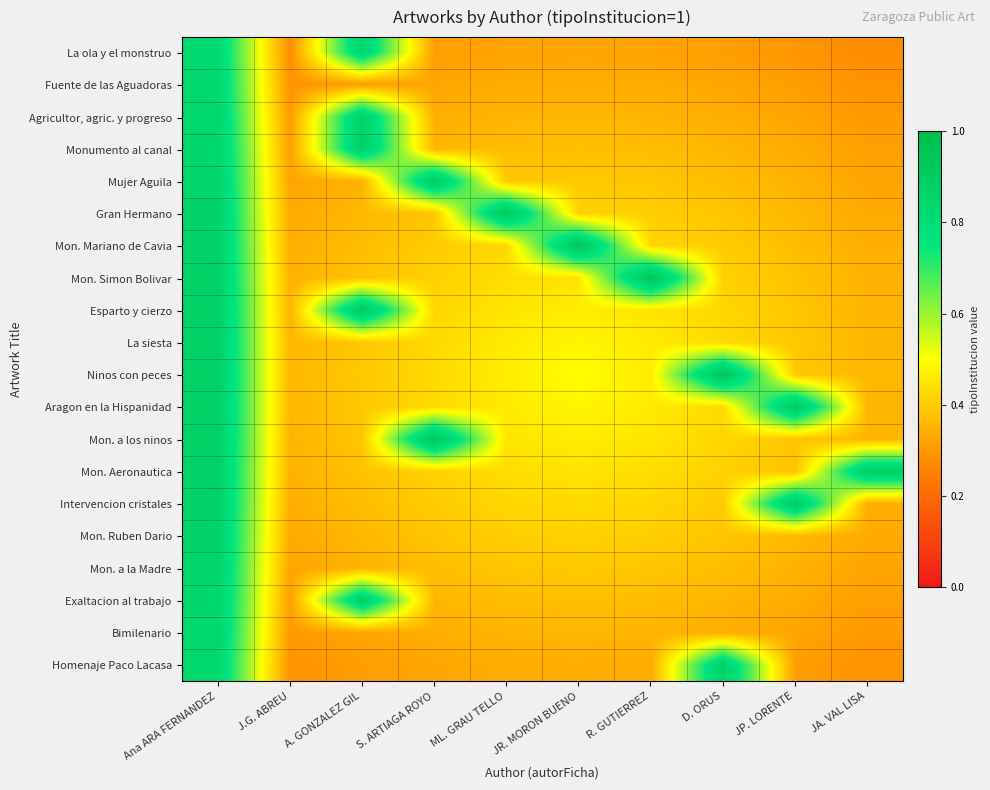

Rank the series by their maximum value, from highest to lowest.

Mon. Simon Bolivar, Mon. Mariano de Cavia, Ninos con peces, Mon. a los ninos, Gran Hermano, Aragon en la Hispanidad, Esparto y cierzo, Mujer Aguila, Intervencion cristales, Mon. Aeronautica, Monumento al canal, Exaltacion al trabajo, Homenaje Paco Lacasa, Agricultor, agric. y progreso, La siesta, Mon. Ruben Dario, La ola y el monstruo, Mon. a la Madre, Bimilenario, Fuente de las Aguadoras